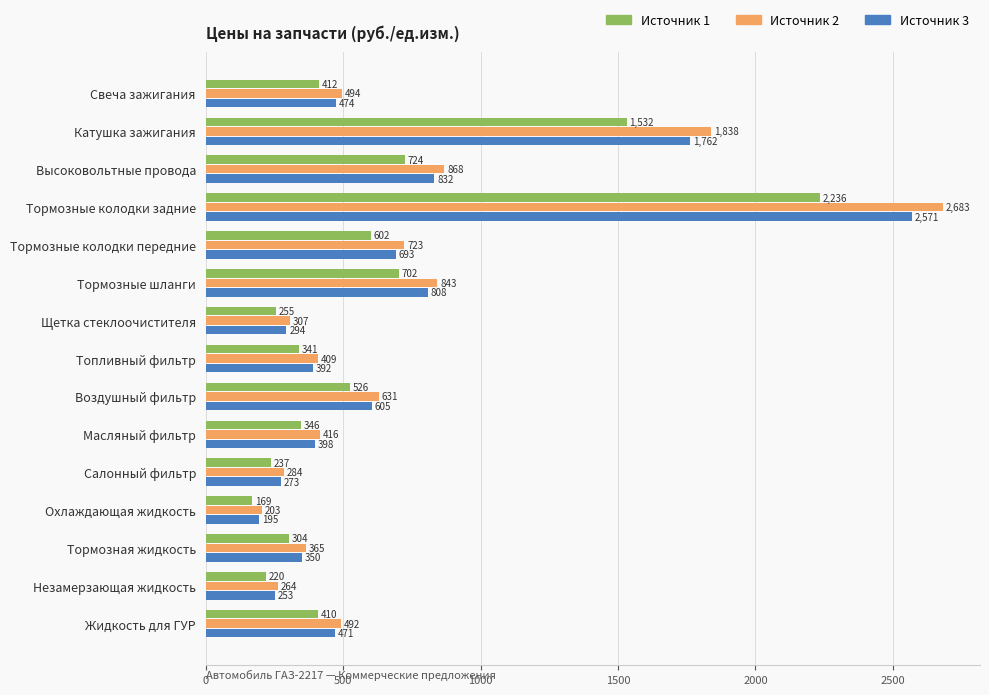

Which series has the largest total across all categories?

Источник 2